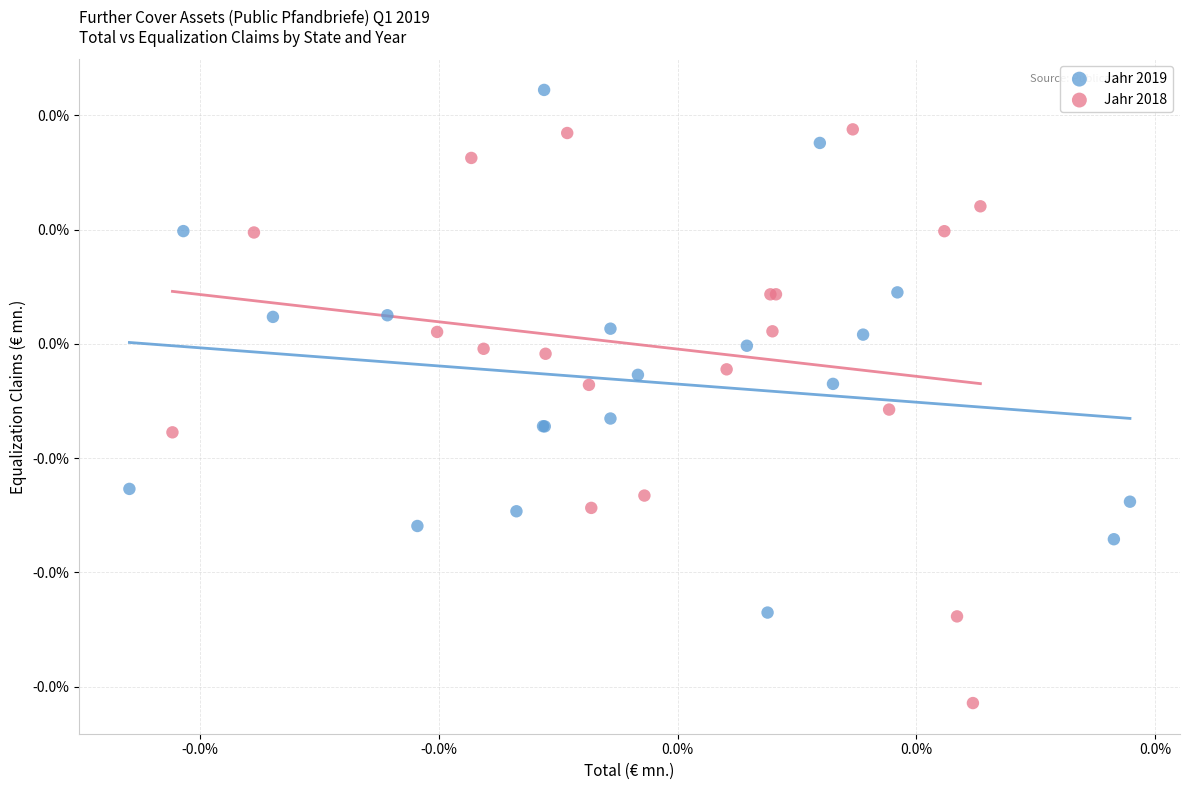

What are all the series names shown in the legend?

Jahr 2019, Jahr 2018